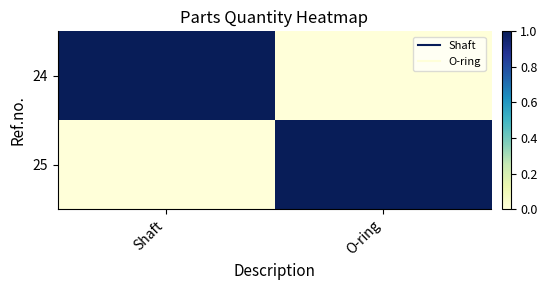

Reading right to left, transcribe all the data shown in this chart.

24: O-ring=0	Shaft=1
25: O-ring=1	Shaft=0